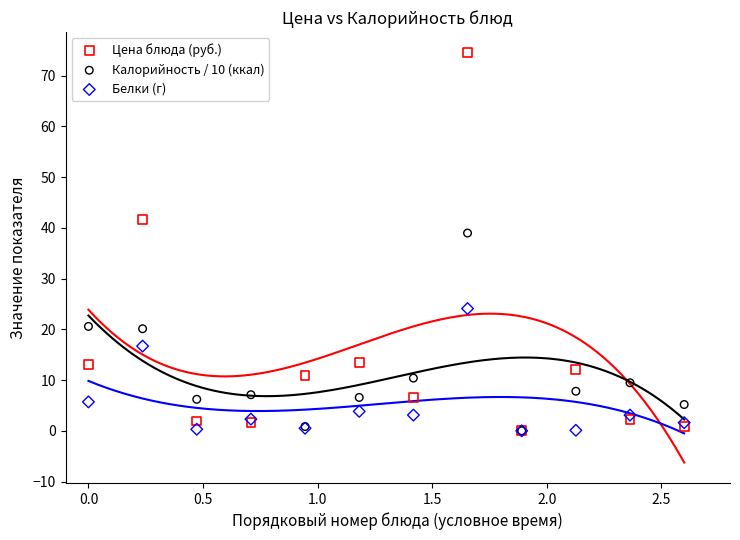

Across all series, what Y value is closest to 37?

39.0